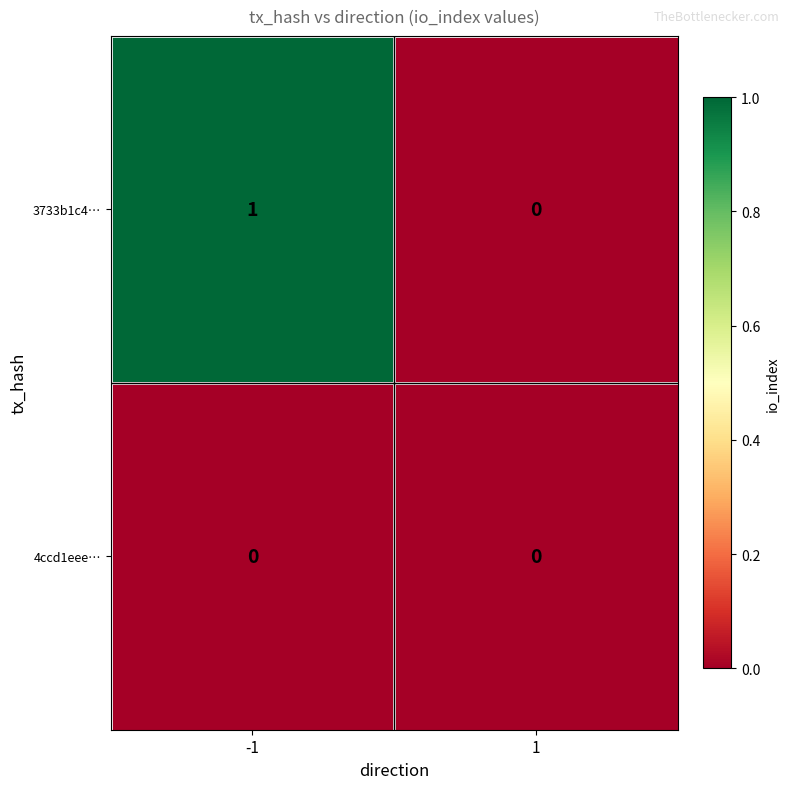

Which series has the largest total across all categories?

3733b1c4…